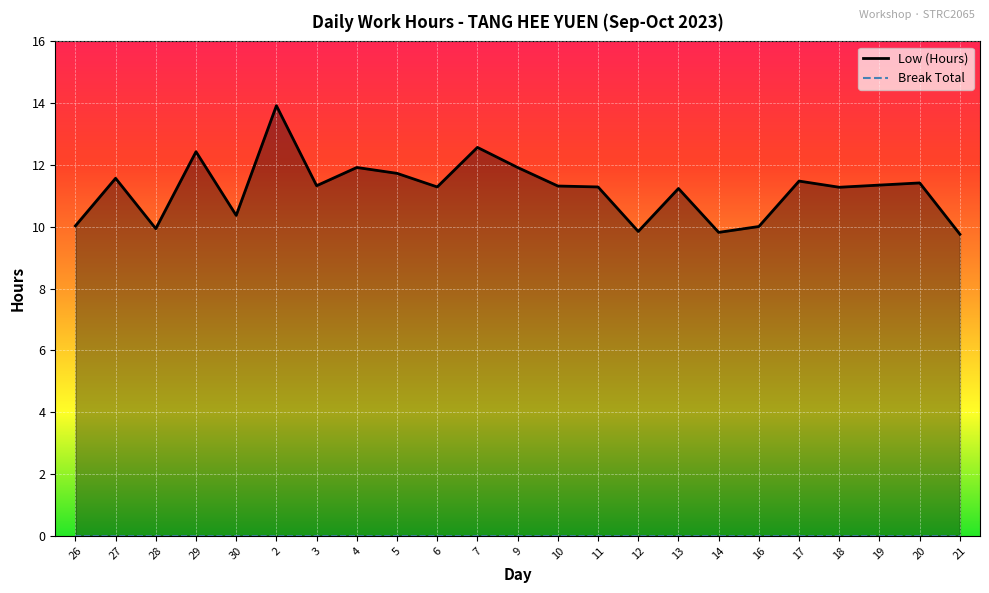

Reading right to left, list all the values displayed in this chart.

9.8	11.4	11.3	11.3	11.5	10.0	9.8	11.2	9.8	11.3	11.3	11.9	12.6	11.3	11.7	11.9	11.3	13.9	10.4	12.4	9.9	11.6	10.0